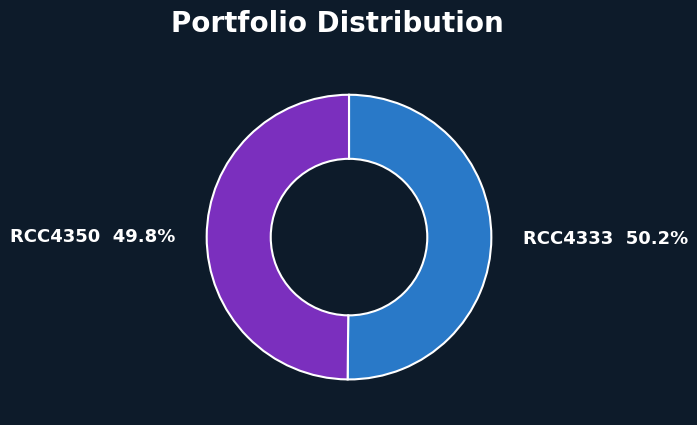

Is it true that RCC4333 is 50% of the pie?

True